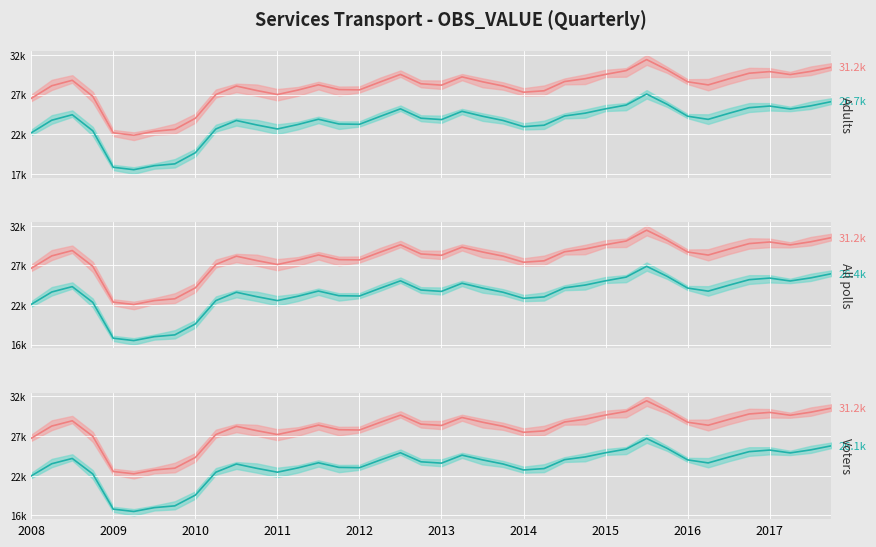

What is the difference between the highest and lowest values at 17?

5100.0